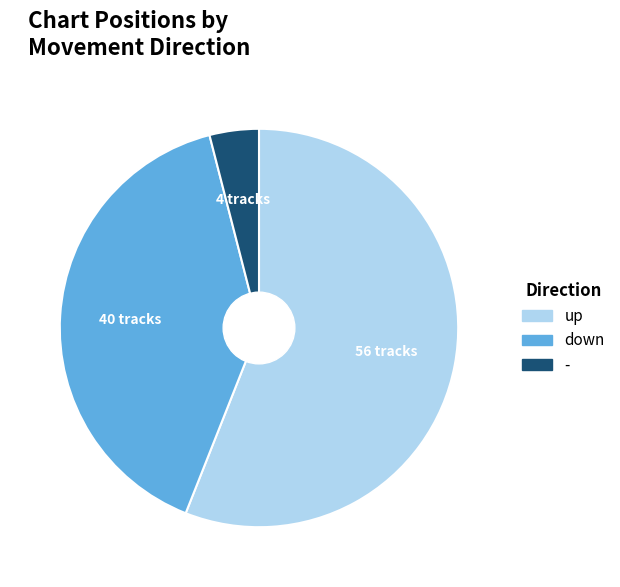

Rank the categories by value from lowest to highest.

-, down, up